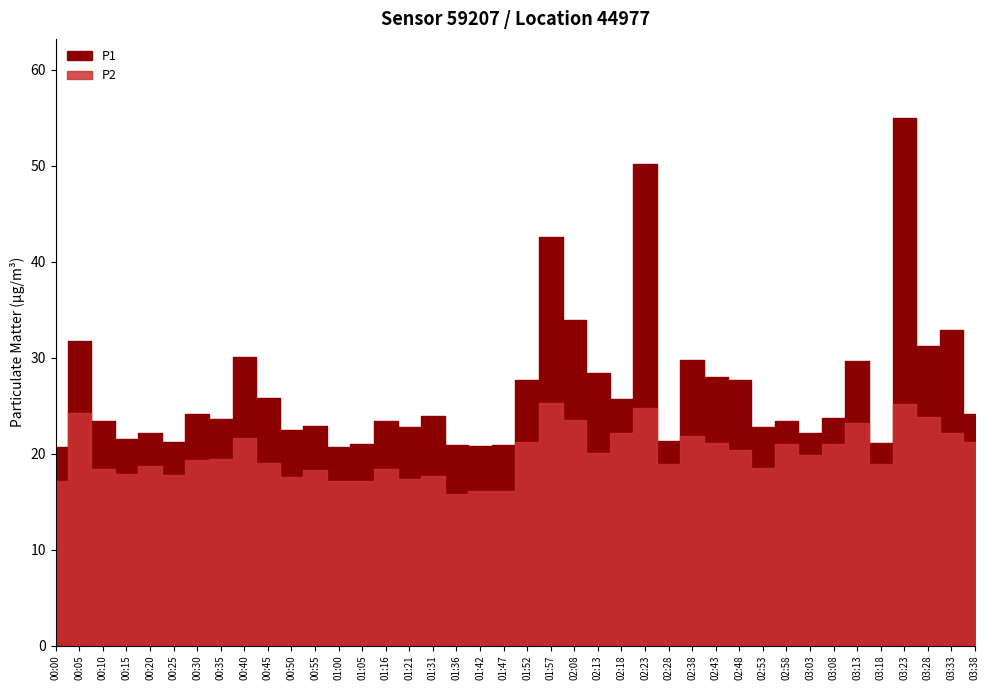

What is the difference between the highest and lowest values at 02:38?

7.9